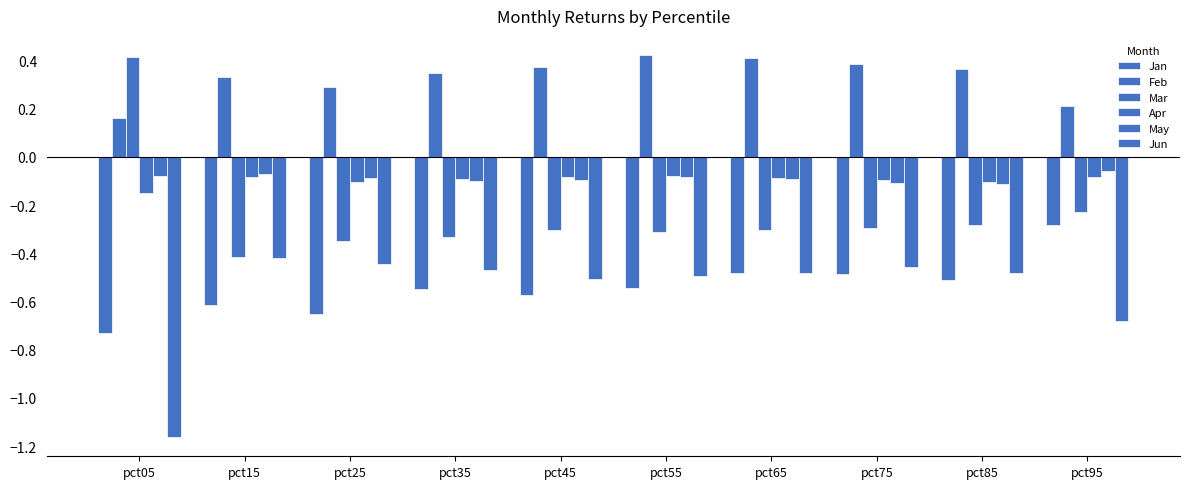

Rank the series by their maximum value, from lowest to highest.

Jun, Jan, Apr, May, Mar, Feb